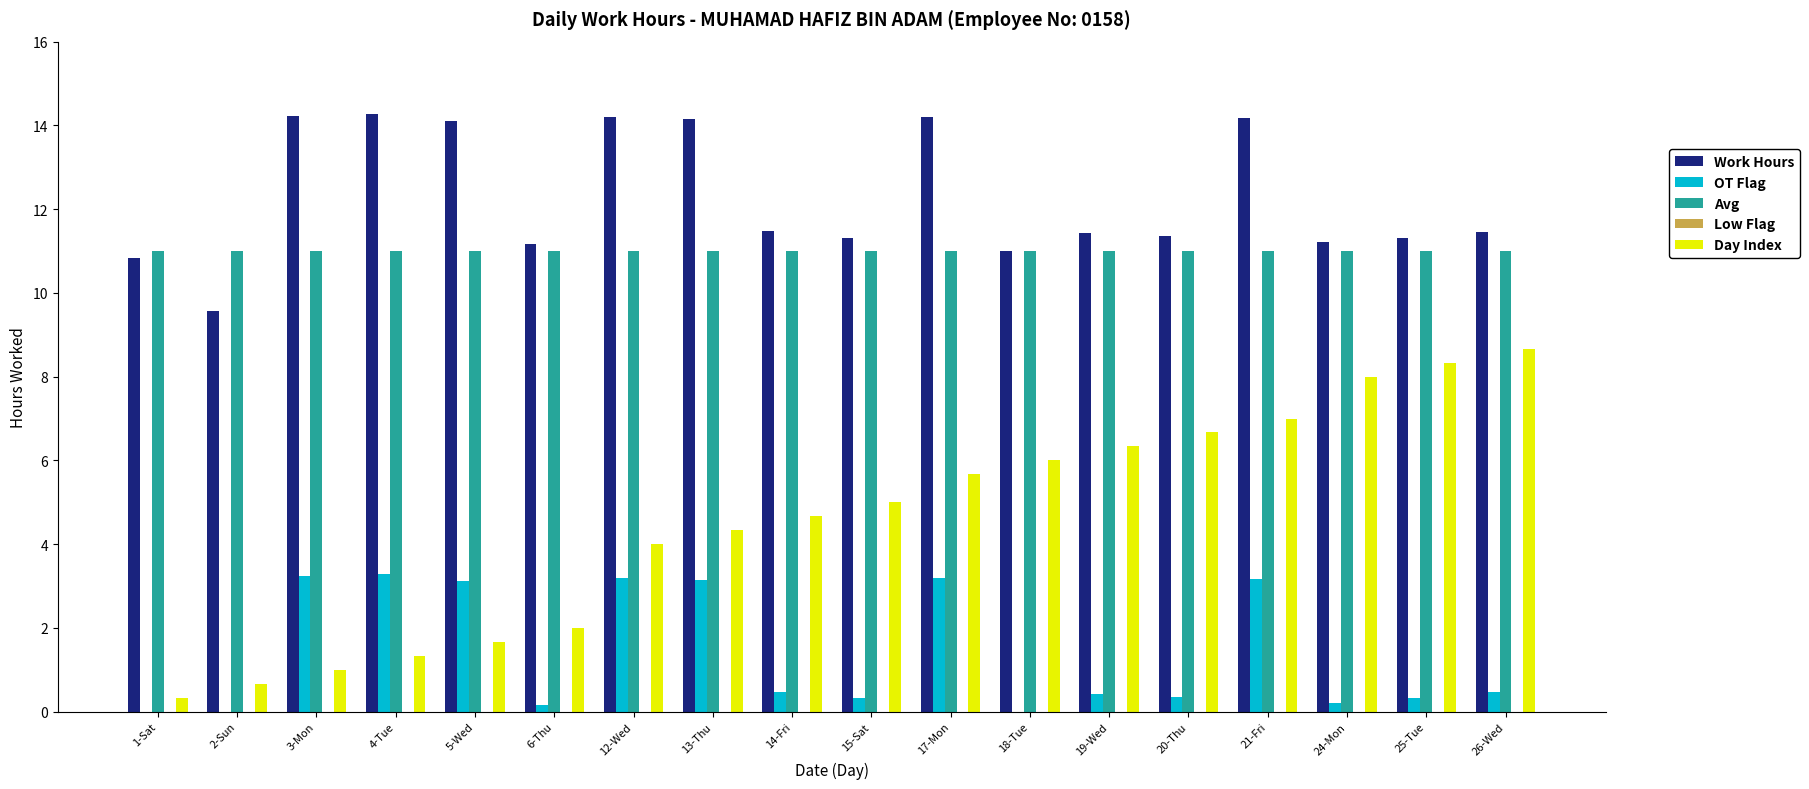

What is the sum of all OT Flag values?

25.1